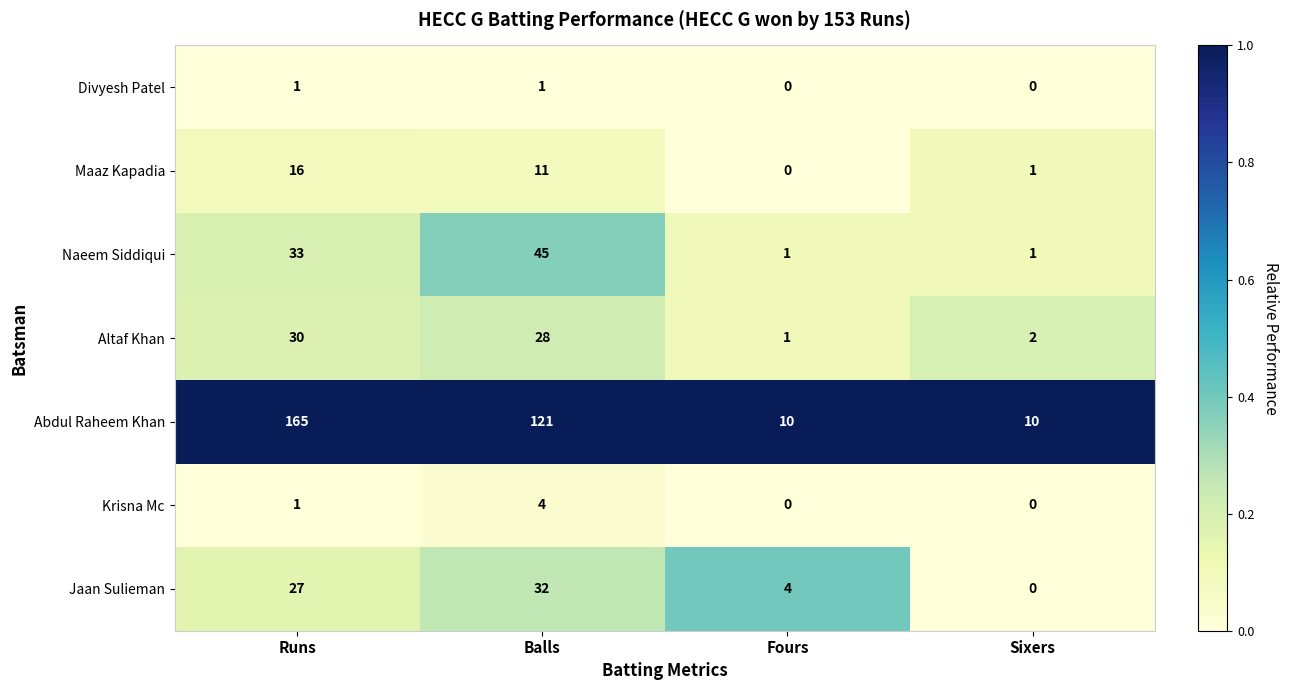

What is the difference between the second highest and minimum values in the Abdul Raheem Khan series?

111